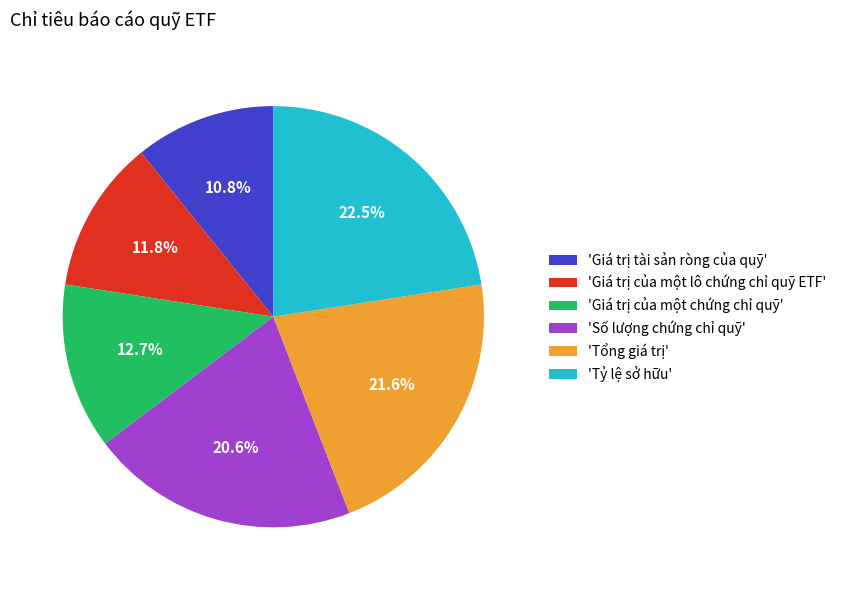

To the nearest percent, what is the average slice percentage?

17%